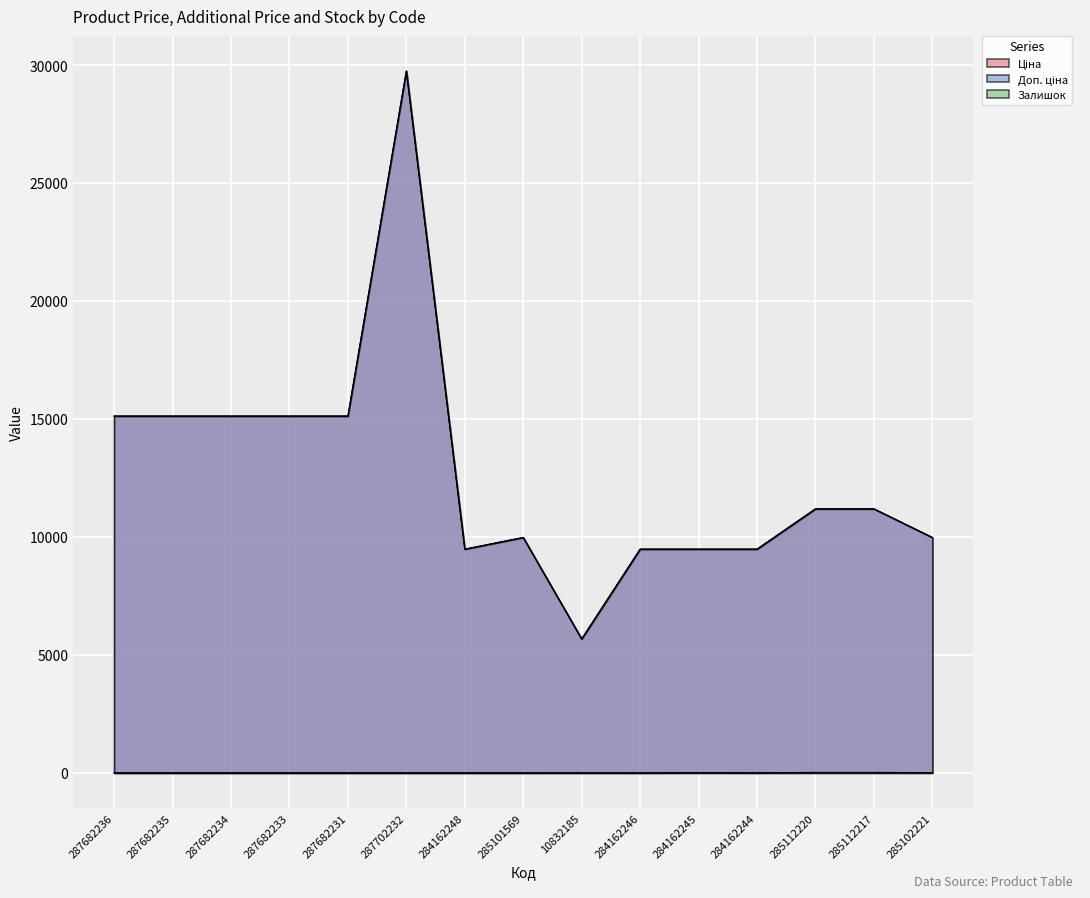

Which label corresponds to the smallest value in the chart?

287682236